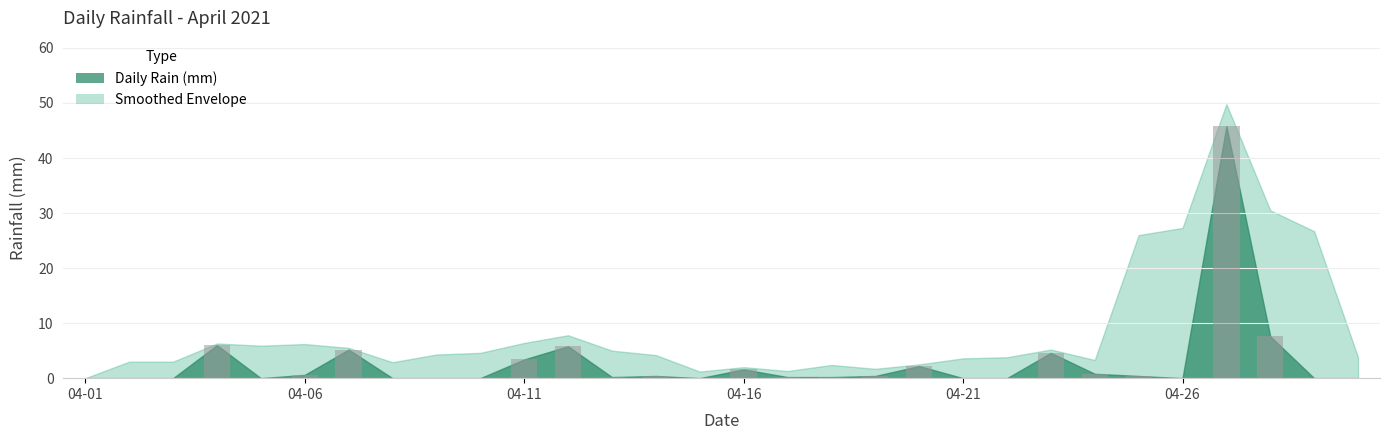

What is the greatest value displayed?

45.8